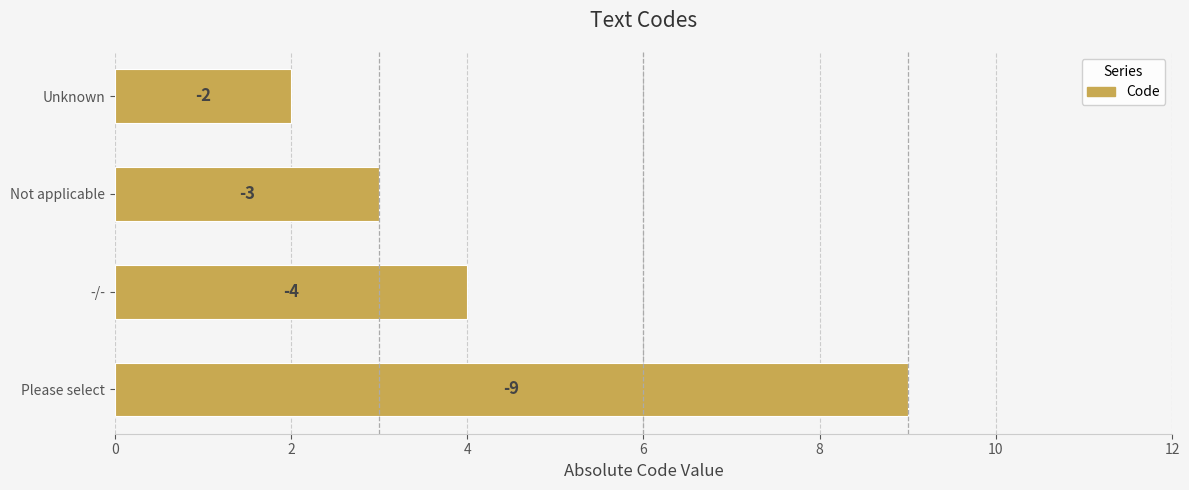

How many bars are there in total?

4